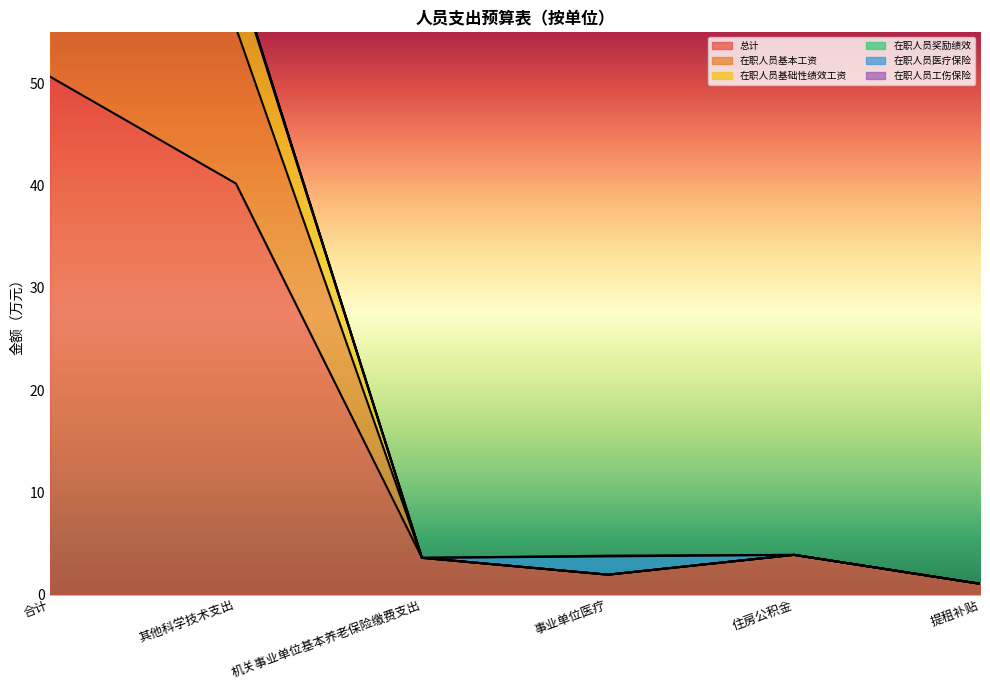

The 在职人员基础性绩效工资 series shows 3.0 at 事业单位医疗. True or false?

False